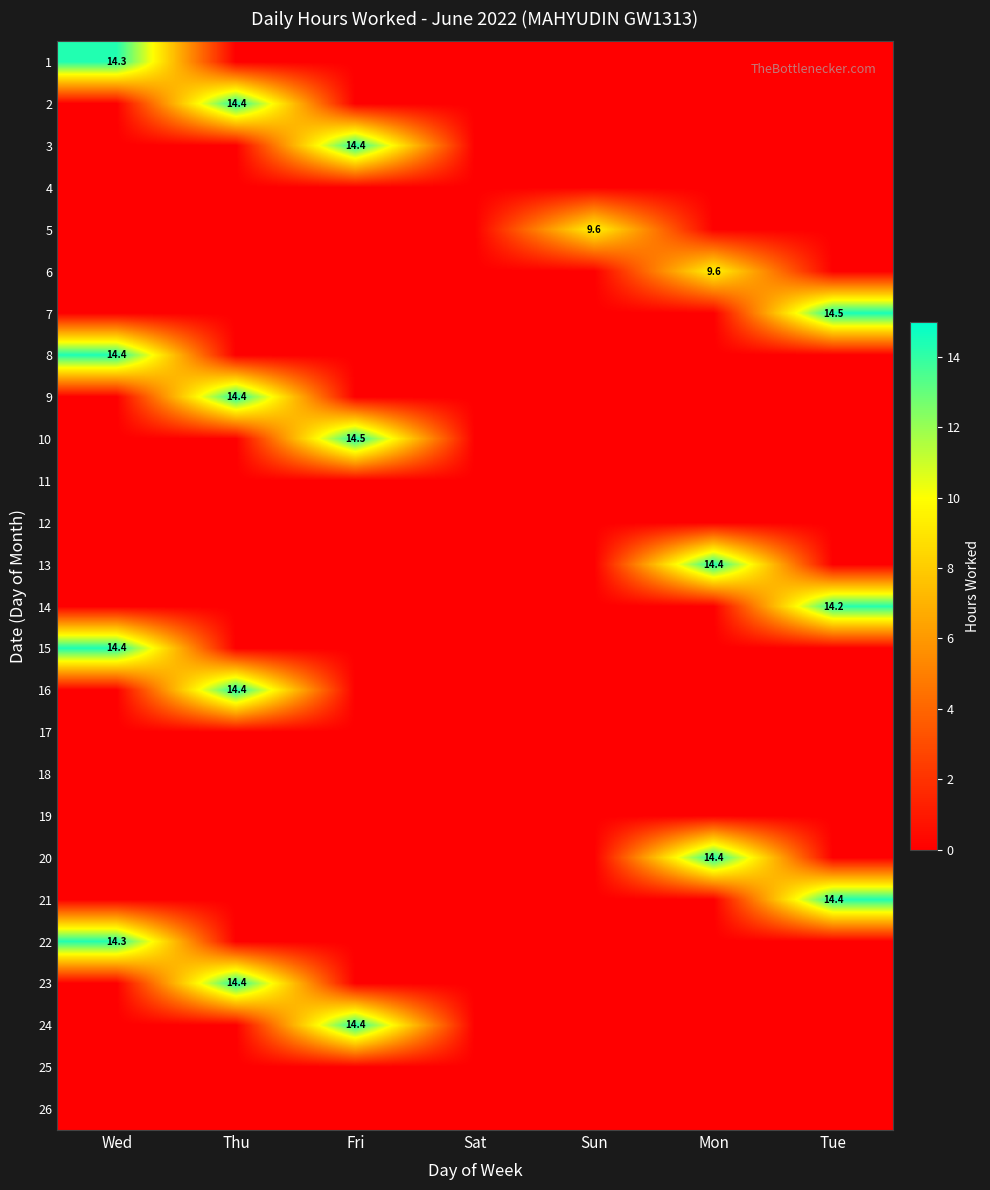

True or false: 7 has a value of 3.1 at Tue.

False